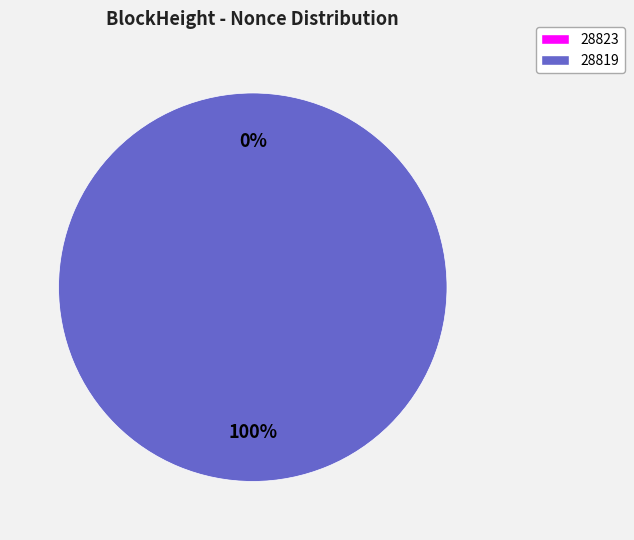

Count the number of slices in the pie.

2